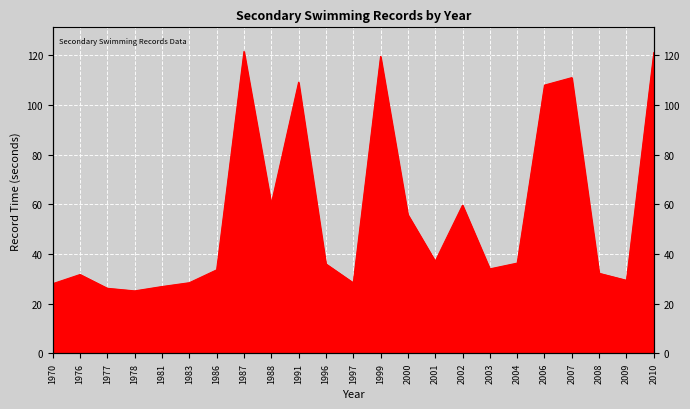

List the labels in order of value, largest first.

1987, 2010, 1999, 2007, 1991, 2006, 1988, 2002, 2000, 2001, 2004, 1996, 2003, 1986, 2008, 1976, 2009, 1983, 1997, 1970, 1981, 1977, 1978